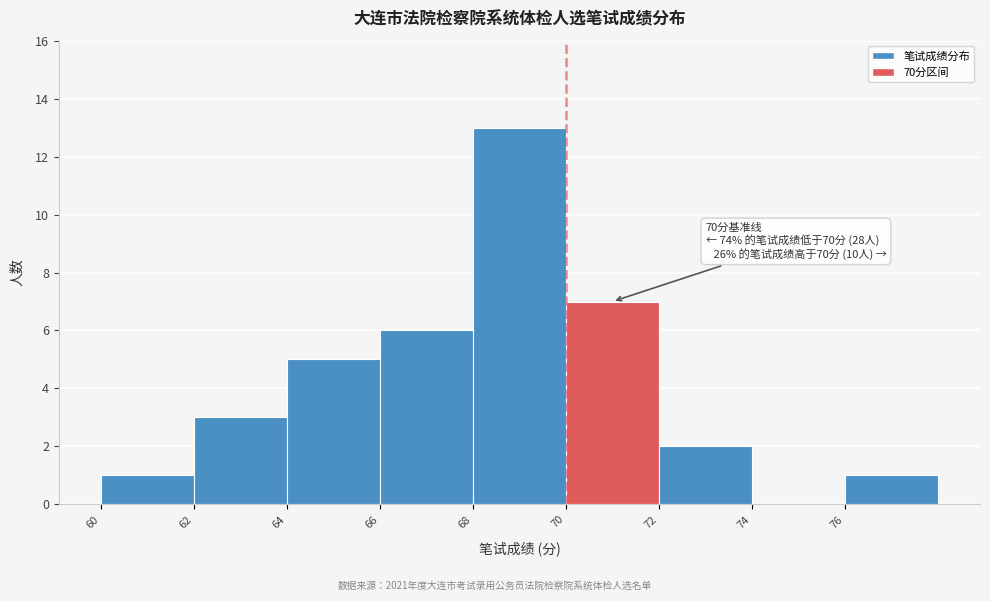

Over which range of the x-axis is the bar tallest?

68 to 70